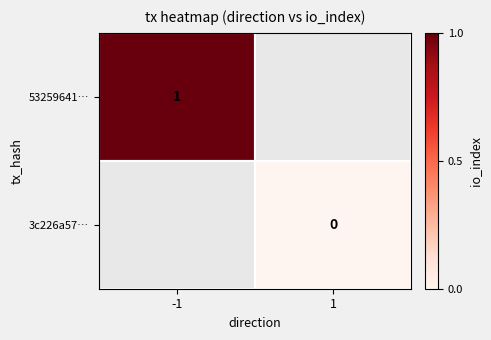

At which label does 3c226a57… reach its minimum?

-1